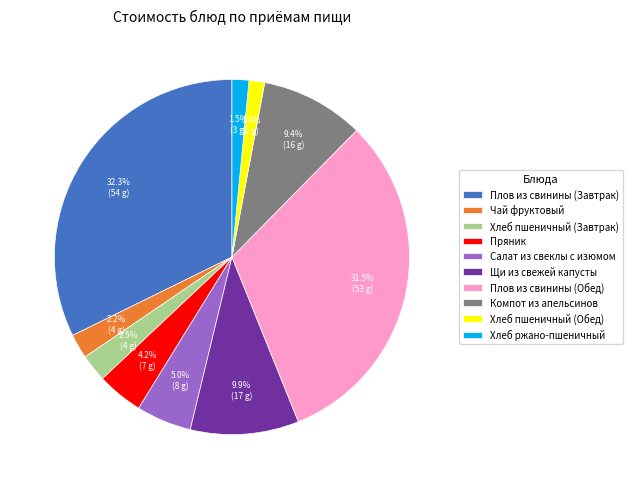

Is the sum of Салат из свеклы с изюмом and Плов из свинины (Завтрак) greater than half?

No